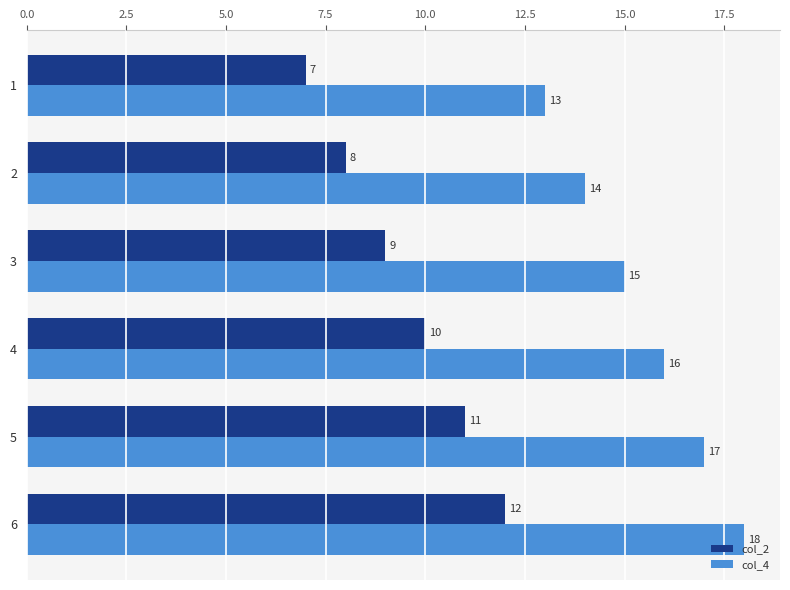

The value of col_4 at 3 is 15. True or false?

True